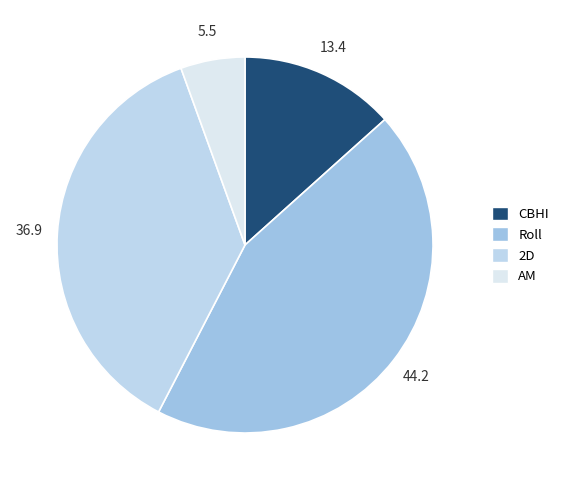

How many segments does this pie chart have?

4